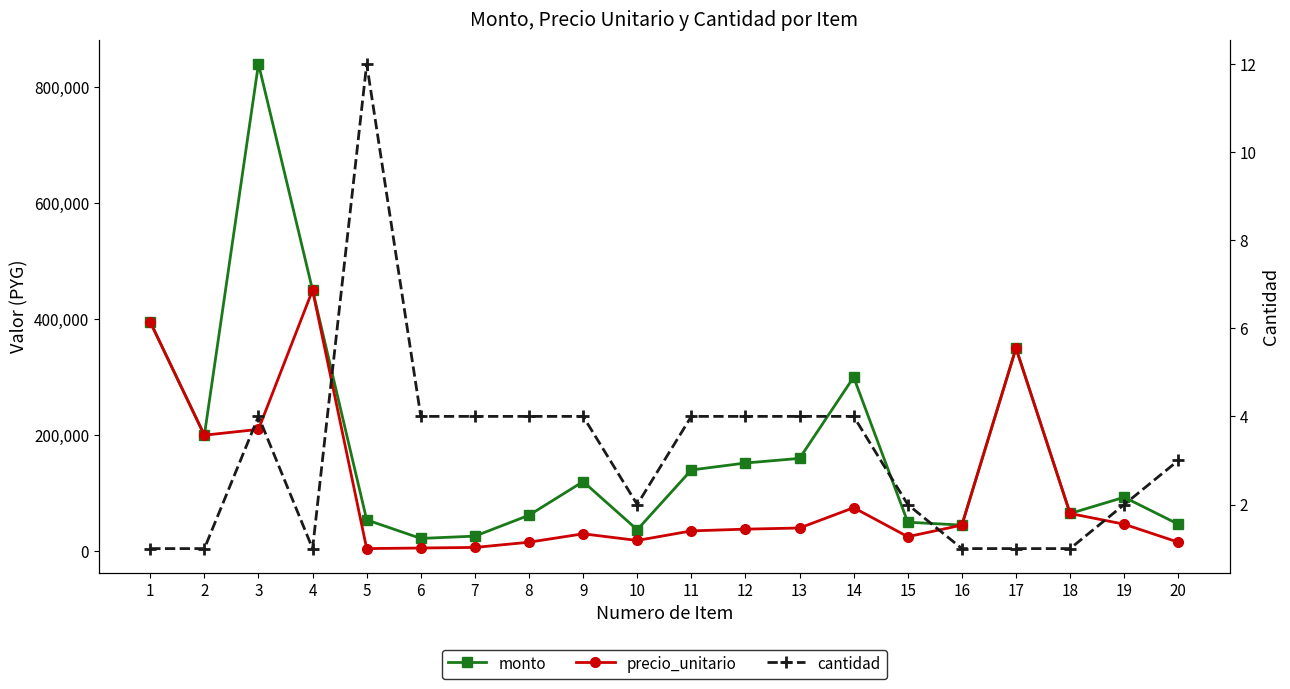

List the labels in order of monto value, smallest first.

6, 7, 10, 16, 20, 15, 5, 8, 18, 19, 9, 11, 12, 13, 2, 14, 17, 1, 4, 3